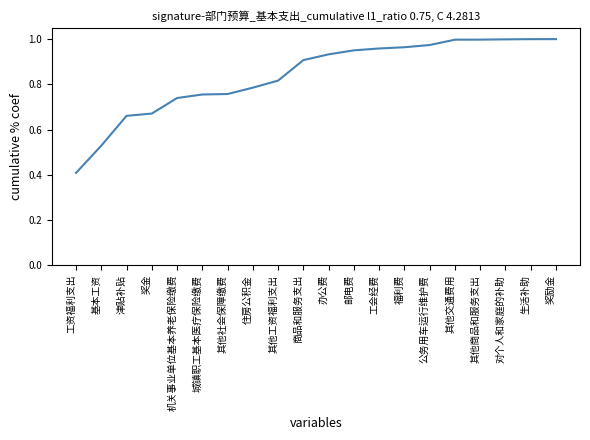

At which category does the chart reach its minimum across all series?

工资福利支出